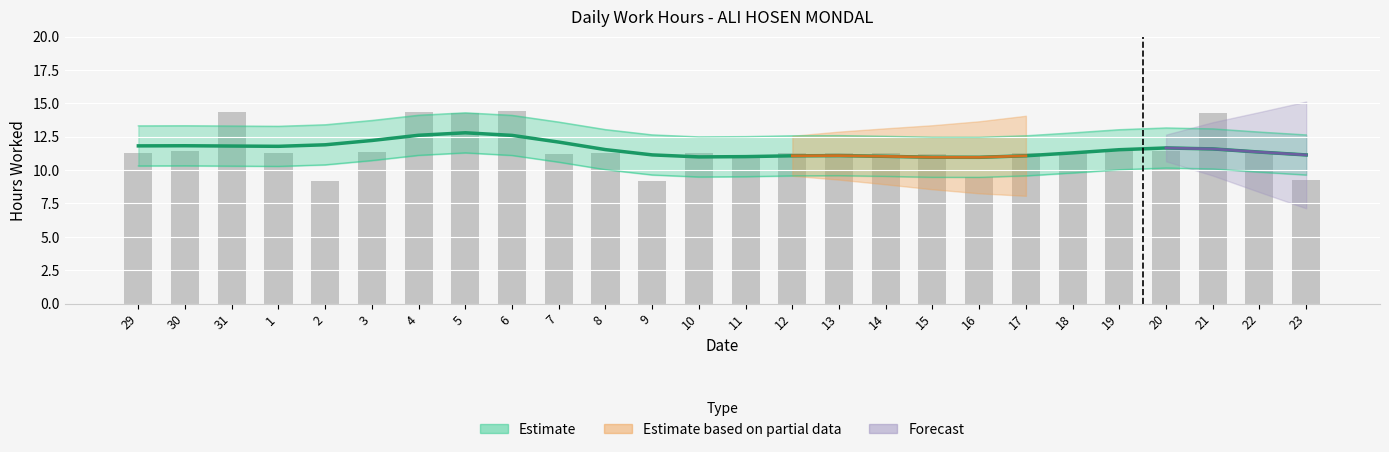

What is the label of the 7th bar from the right?

17